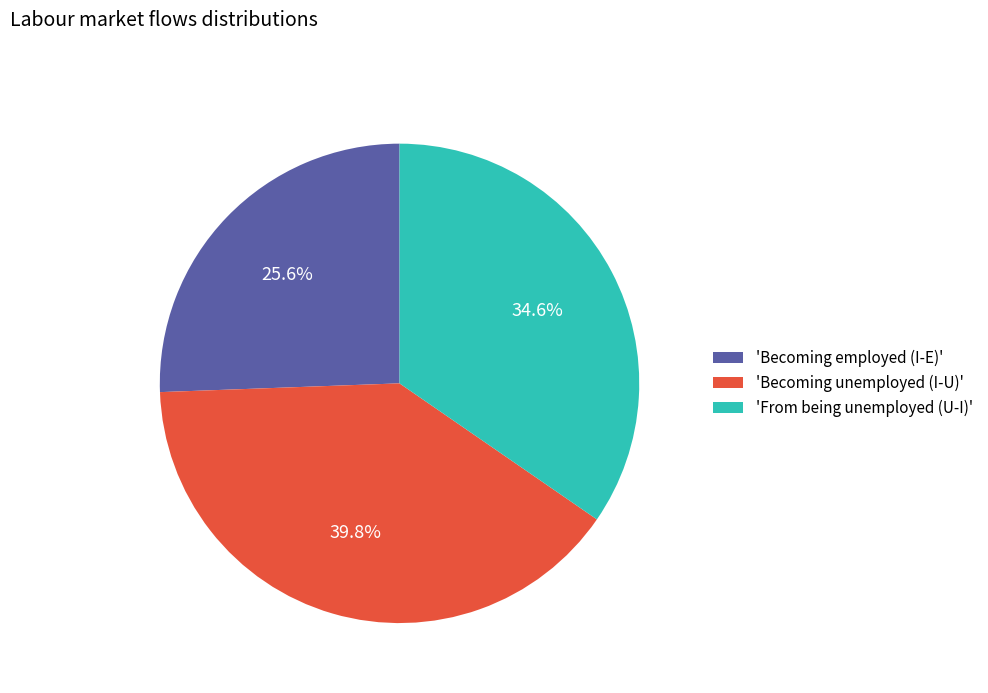

Is 'Becoming employed (I-E)' the majority of the pie?

No